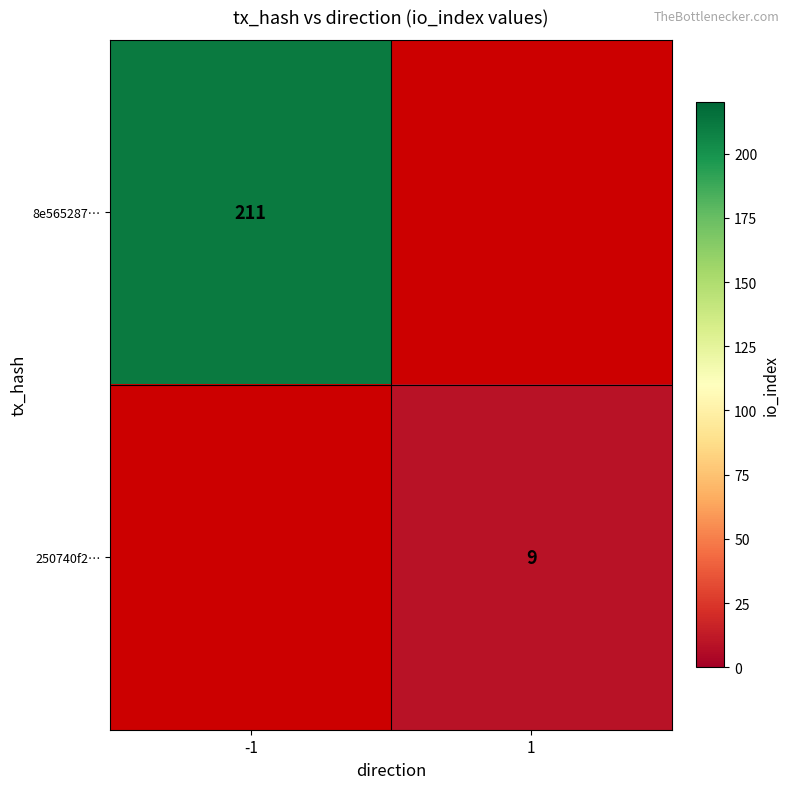

The 8e565287… series shows 366 at -1. True or false?

False